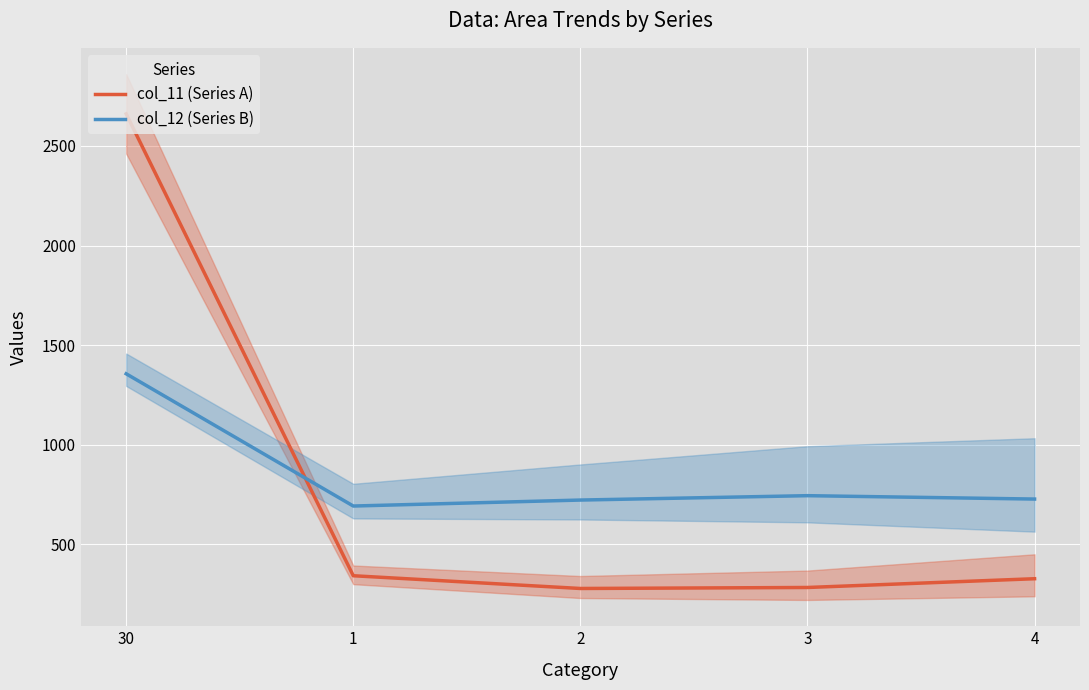

Where is the first local minimum for col_12 (Series B)?

1